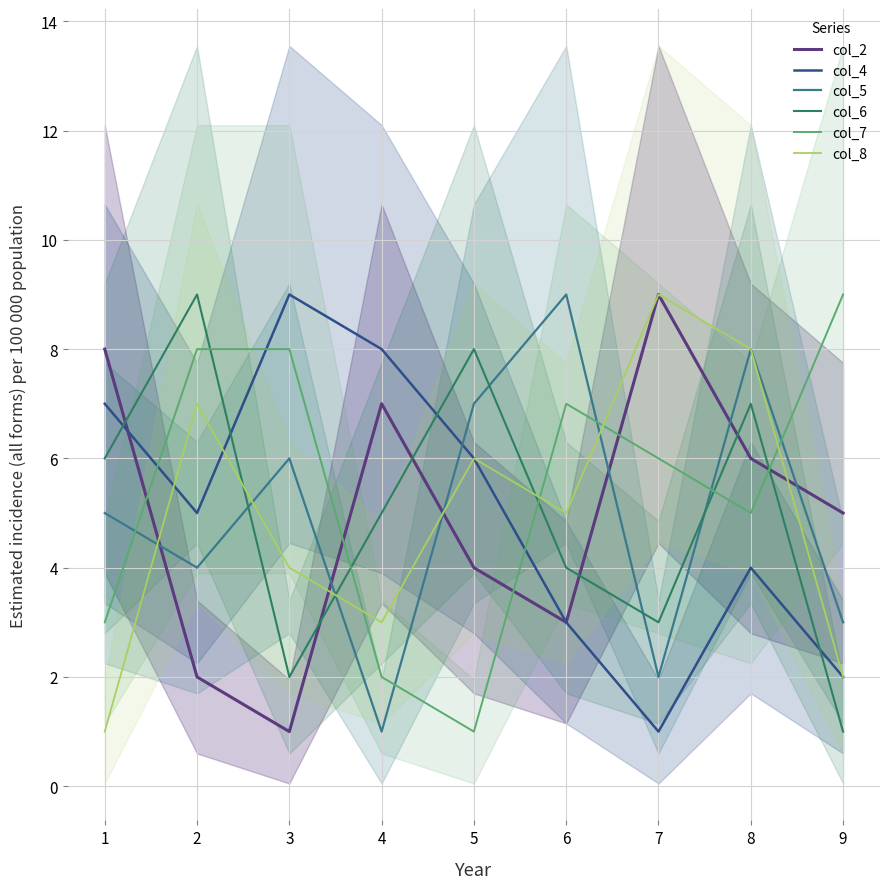

At which category does the chart reach its minimum across all series?

3